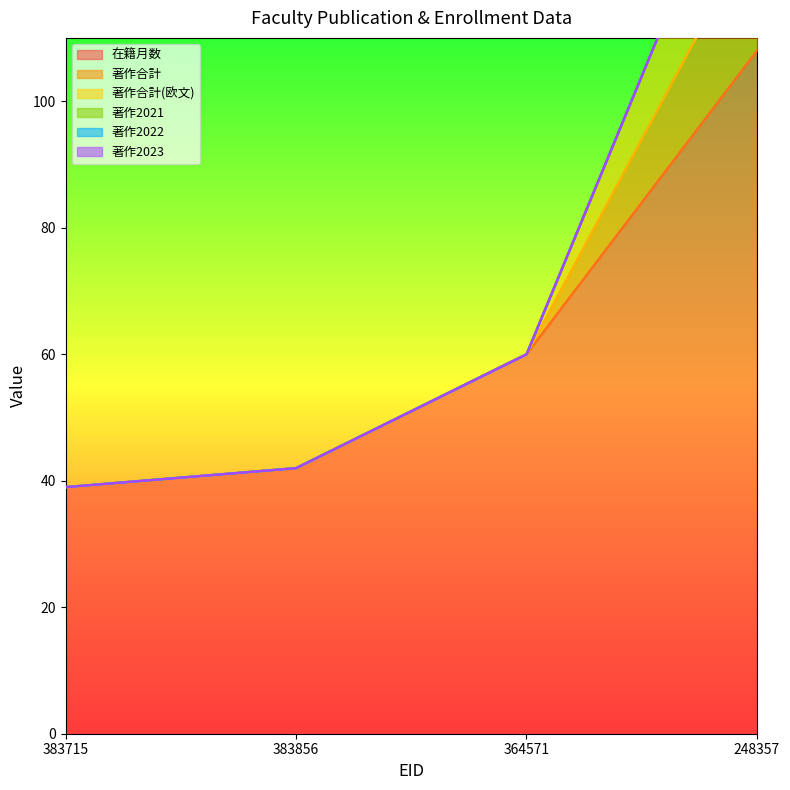

Between 383715 and 383856, which series saw the biggest shift?

在籍月数